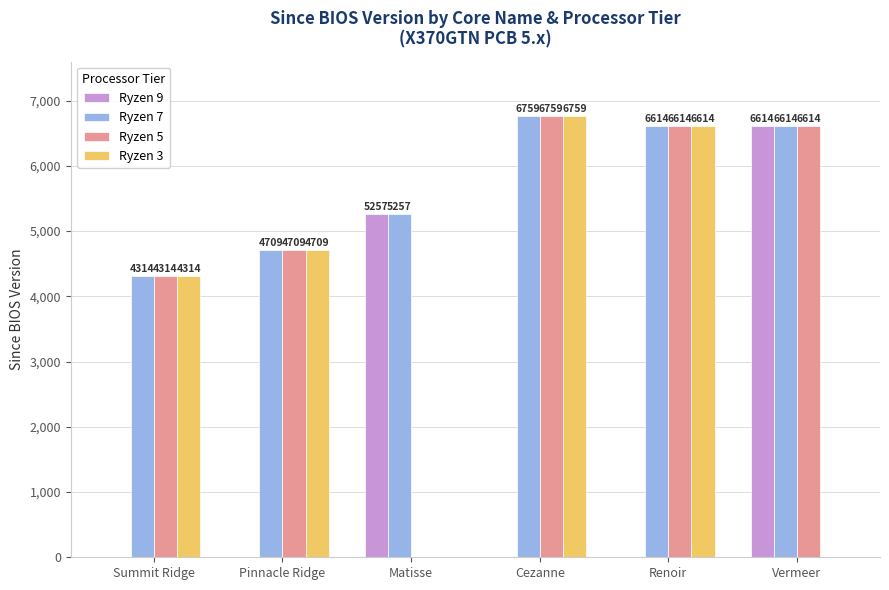

Which series has the largest total across all categories?

Ryzen 7